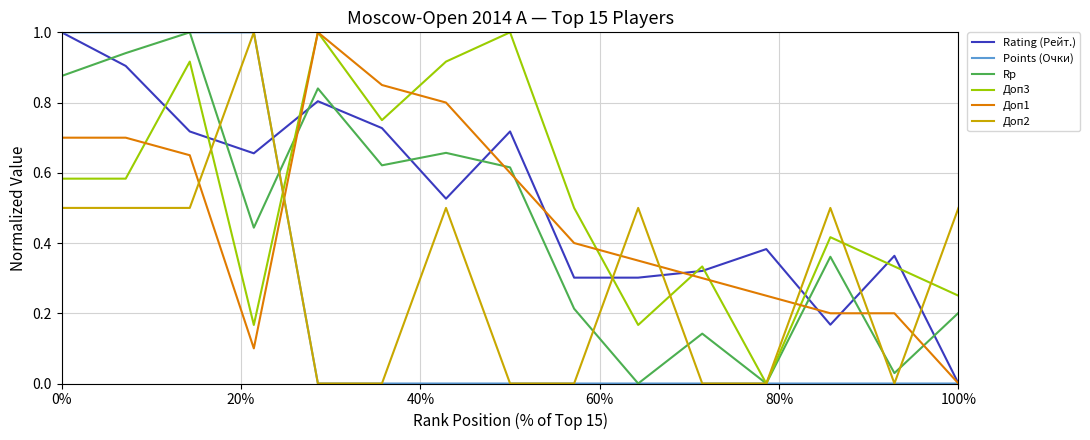

How many times do Rp and Rating (Рейт.) cross each other?

9